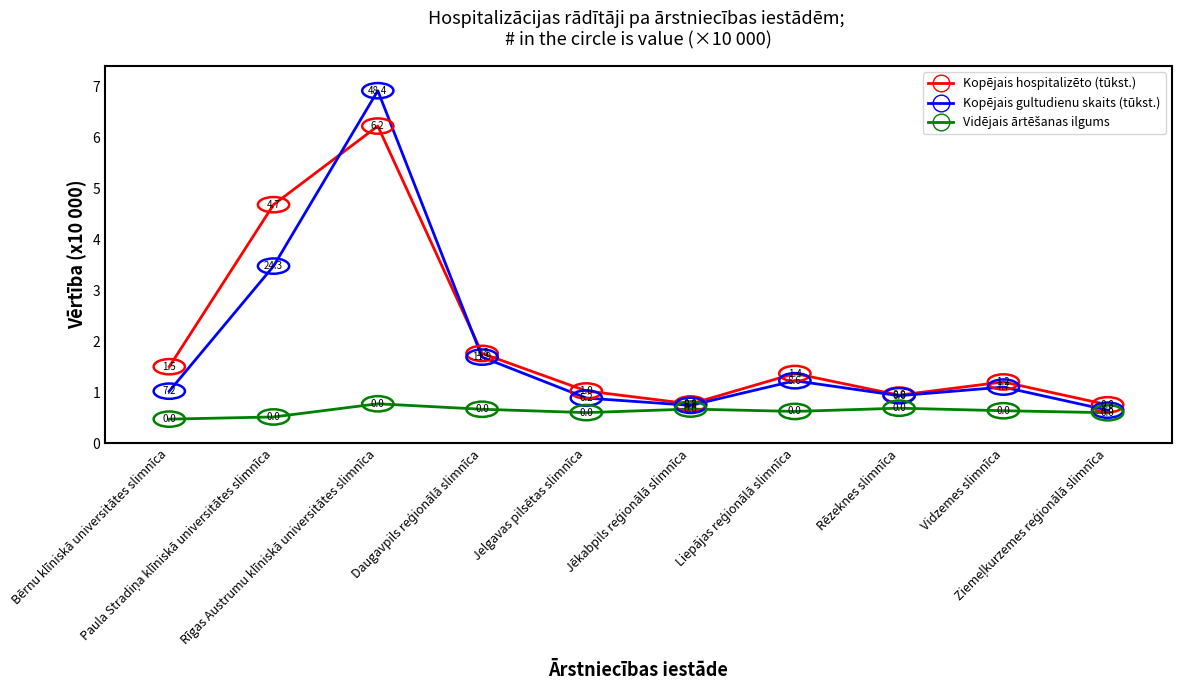

What is the maximum value for Kopējais hospitalizēto (tūkst.)?

6.2